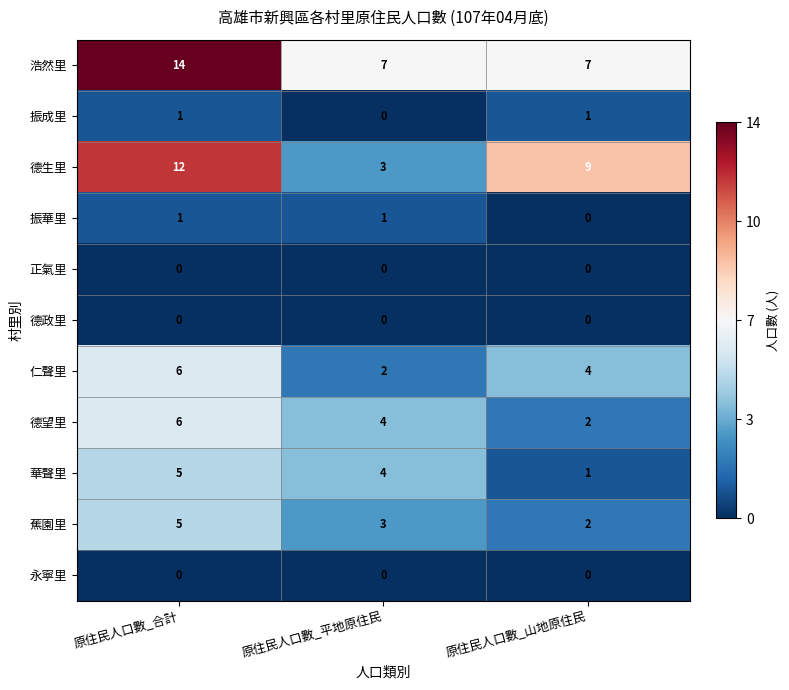

List the labels in order of 德望里 value, smallest first.

原住民人口數_山地原住民, 原住民人口數_平地原住民, 原住民人口數_合計